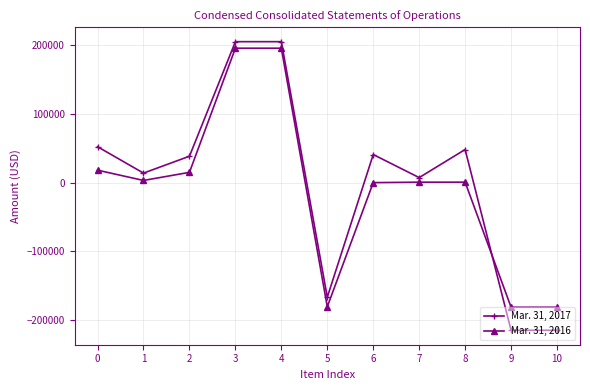

Is the value of Mar. 31, 2016 at 2 greater than the value of Mar. 31, 2017 at 4?

No